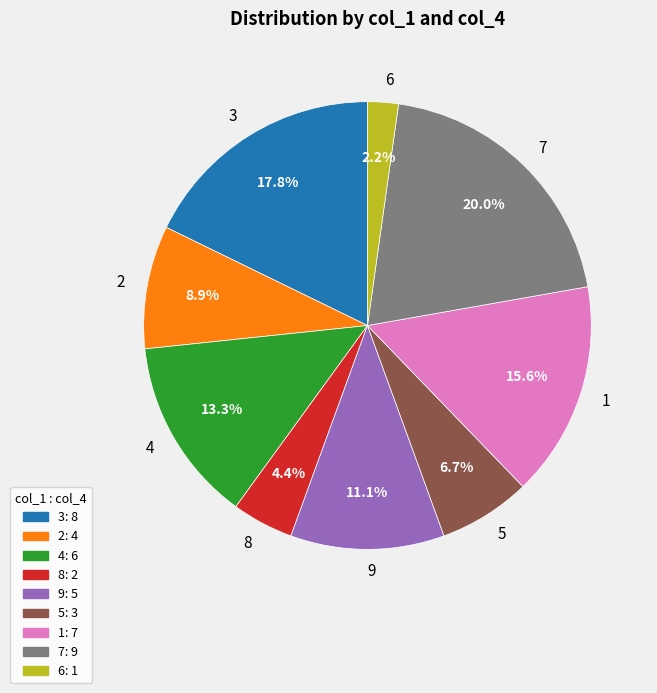

What is the largest slice in the pie chart?

7